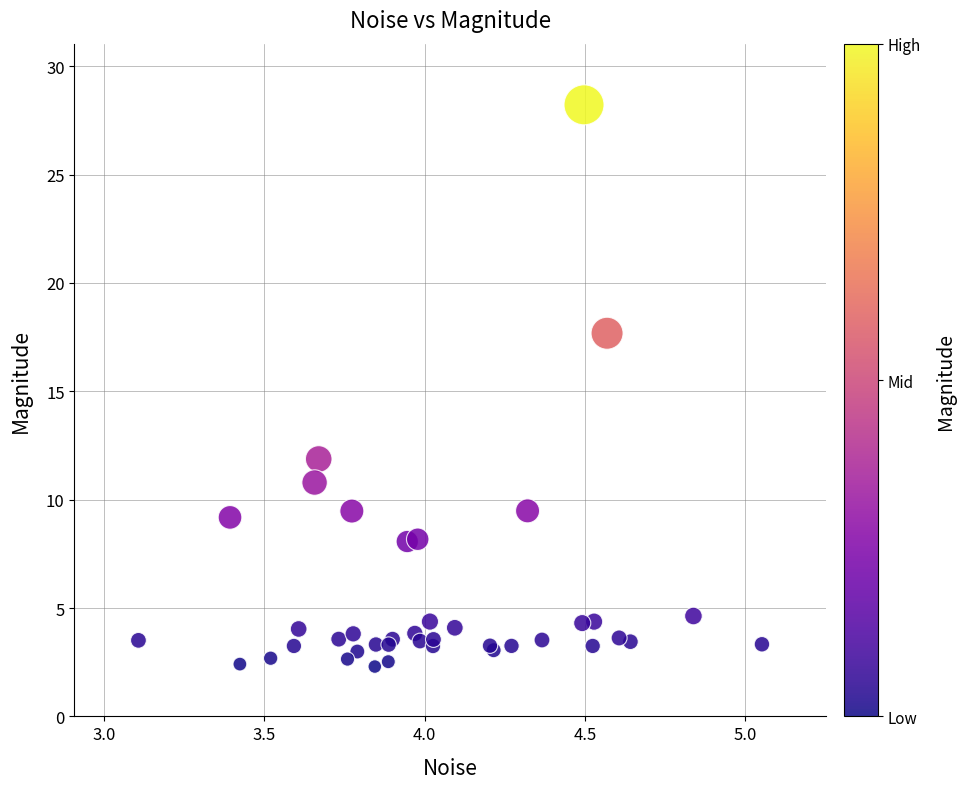

What Y value in the scatter plot is closest to 15?

17.7